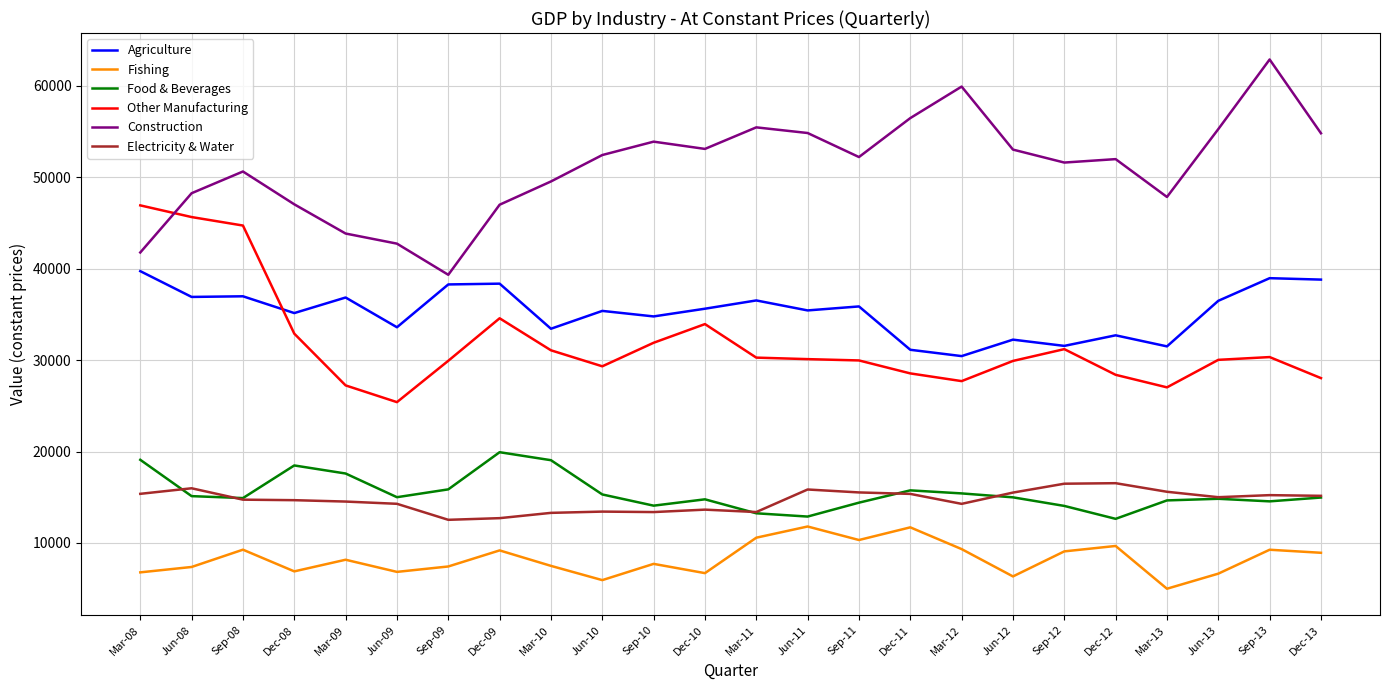

What value does the Other Manufacturing series have at Dec-13?

28021.6